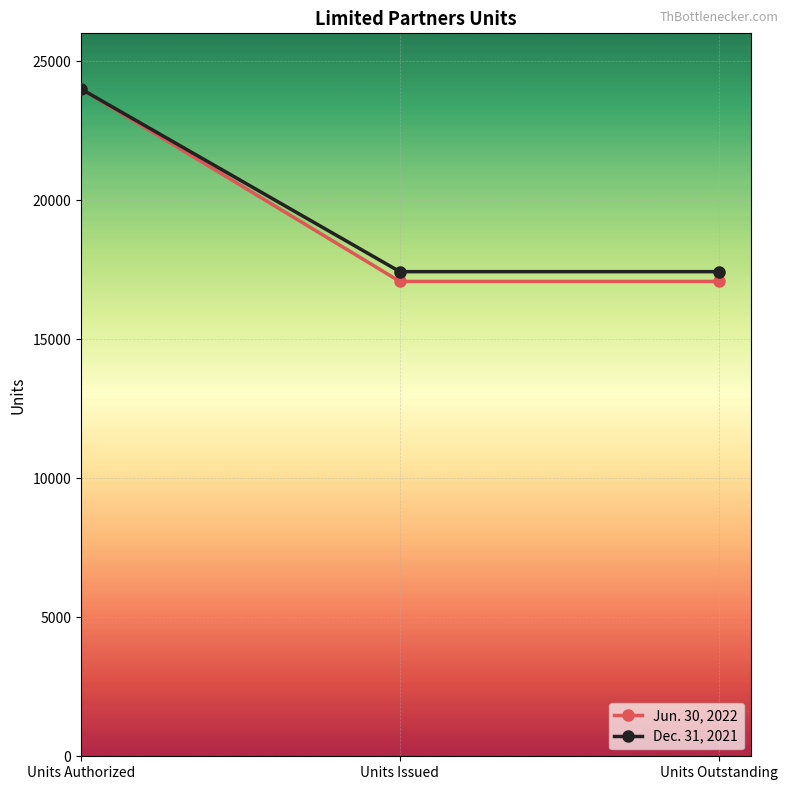

Which series has the widest spread of values?

Jun. 30, 2022